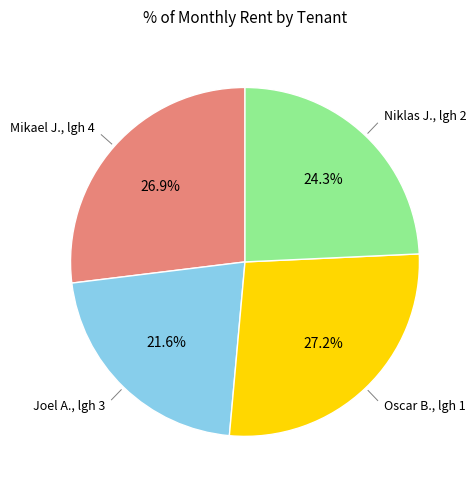

Does any single category account for the majority?

No